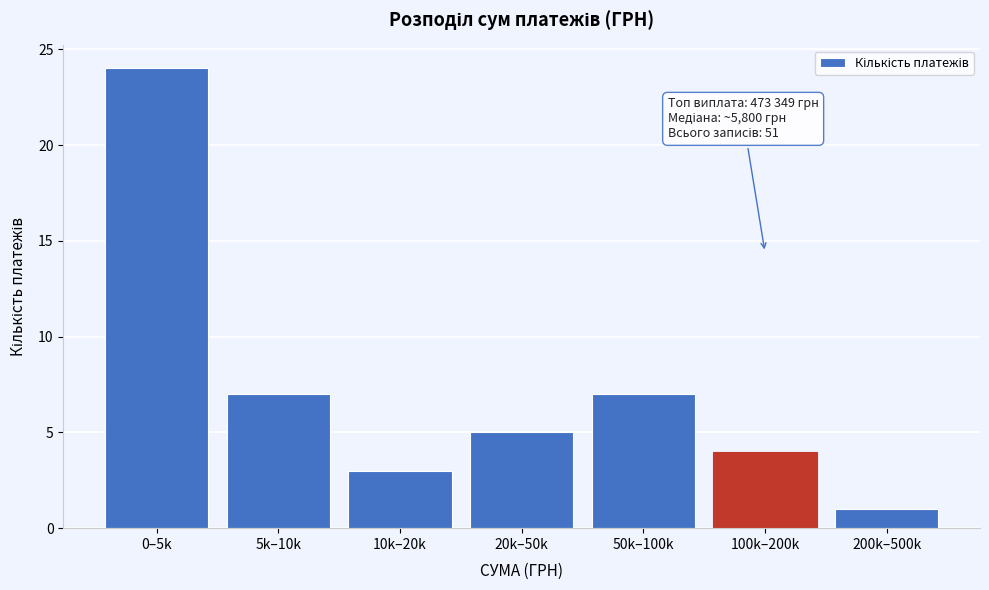

Reading left to right, what are all the values shown in this chart?

0–5k=24	5k–10k=7	10k–20k=3	20k–50k=5	50k–100k=7	100k–200k=4	200k–500k=1